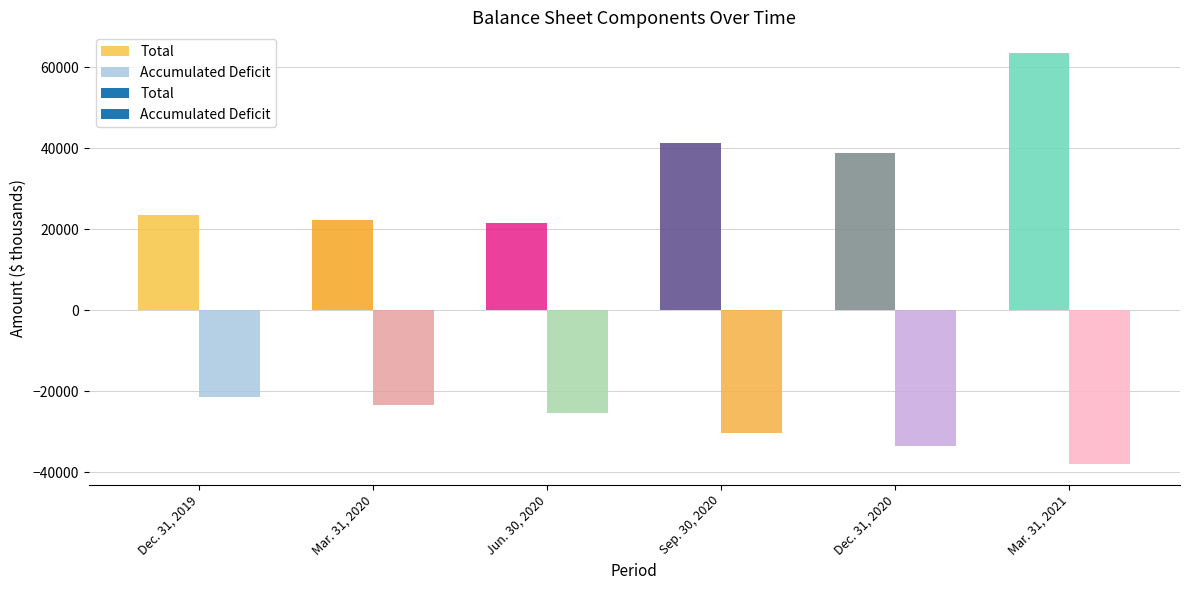

What is the total value across all series at Dec. 31, 2020?

5379